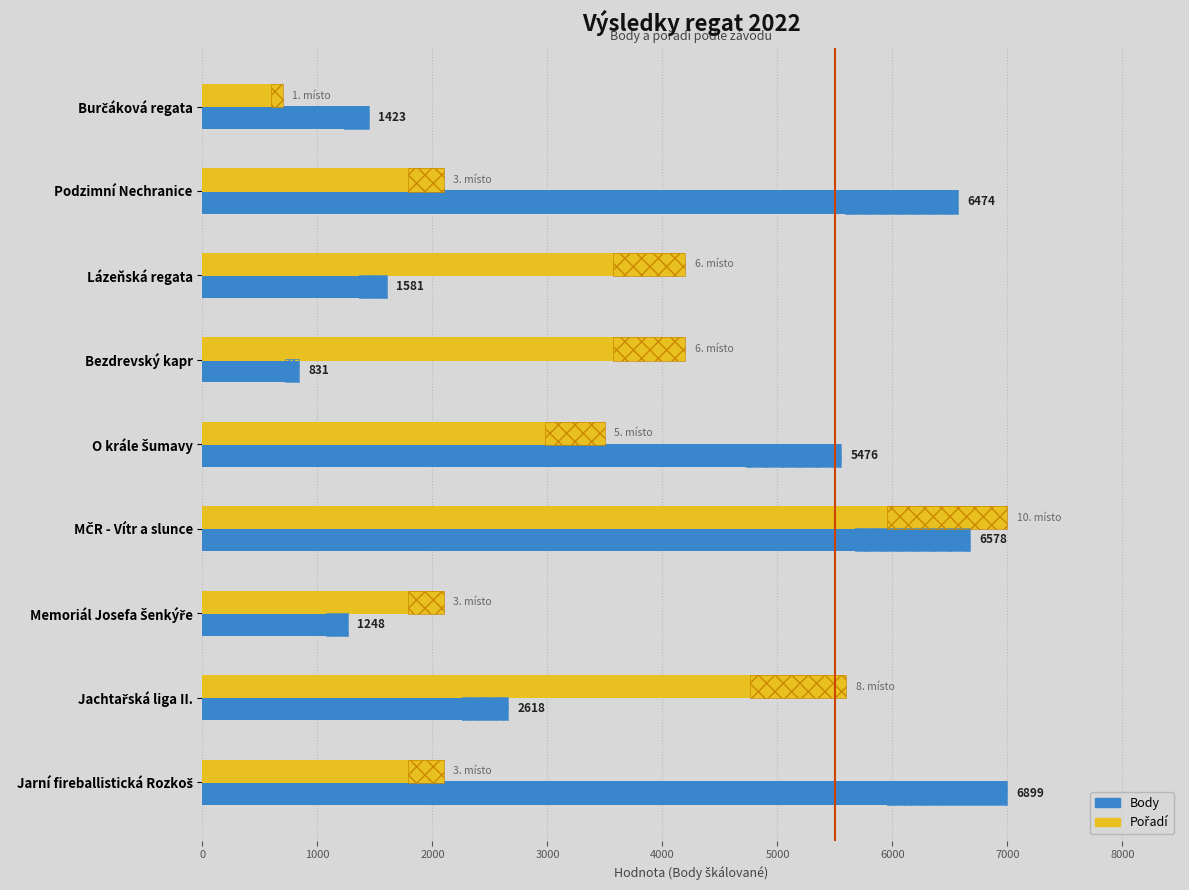

The Body series shows 4200.2 at Jachtařská liga II.. True or false?

False